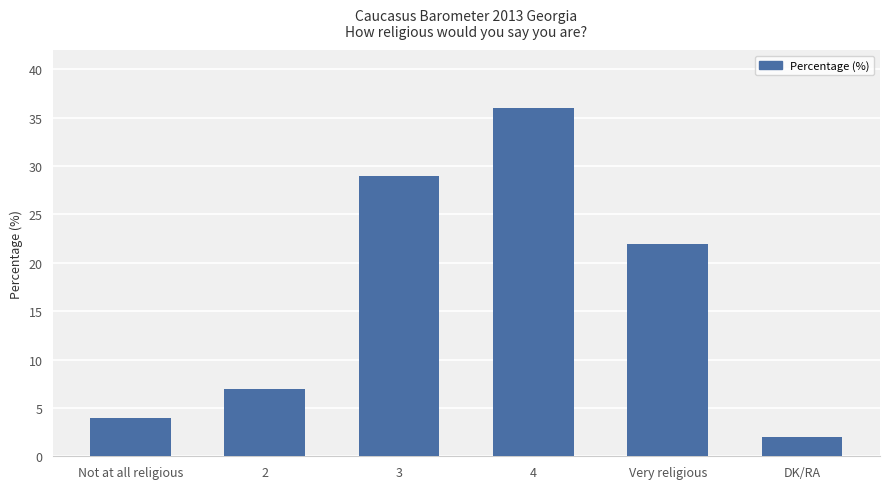

What is the change in value from 2 to DK/RA?

-5